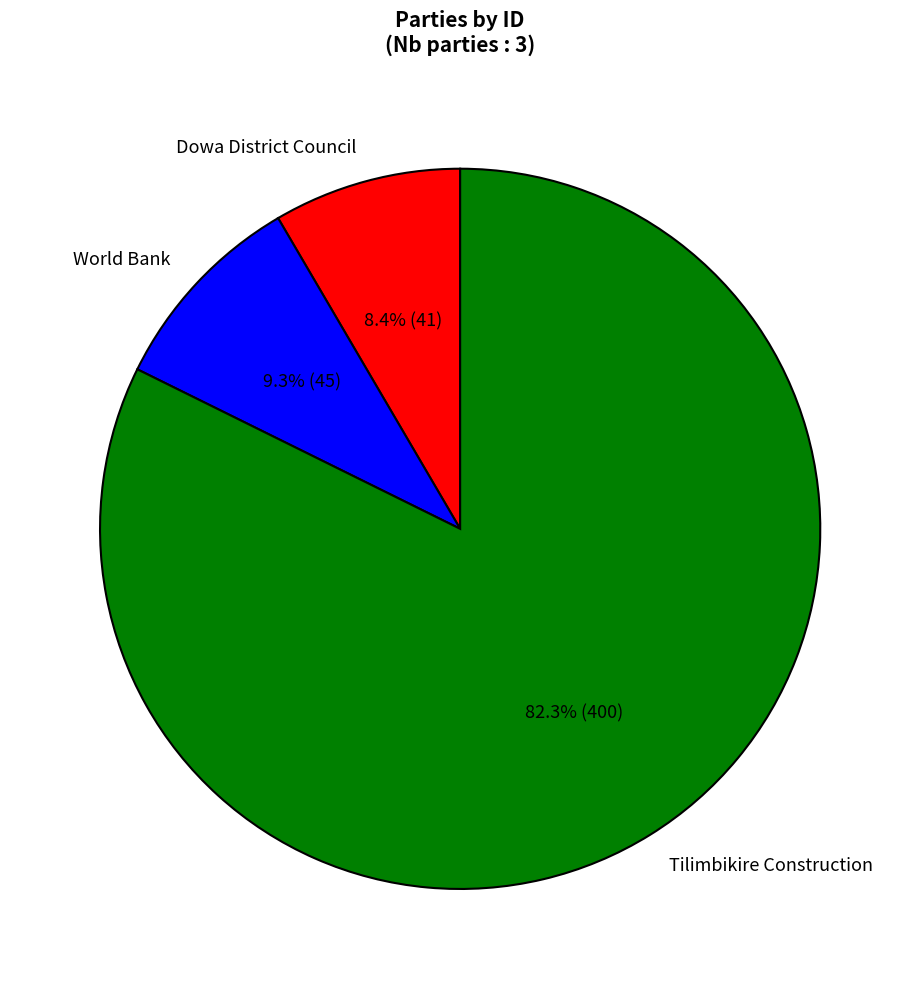

Which has a higher value, Dowa District Council or Tilimbikire Construction?

Tilimbikire Construction